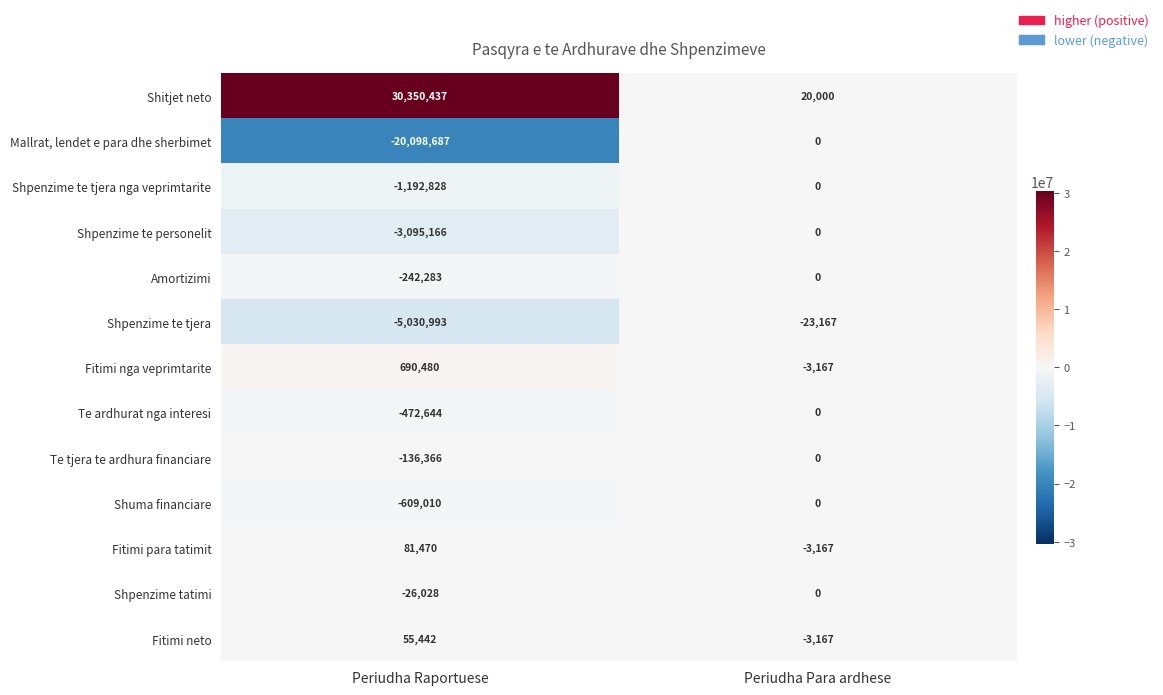

What is the total value across all series at Periudha Raportuese?

273824